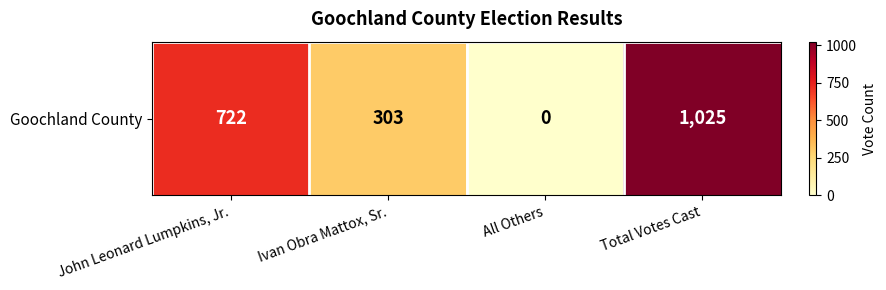

How many values are between 303 and 1025?

3